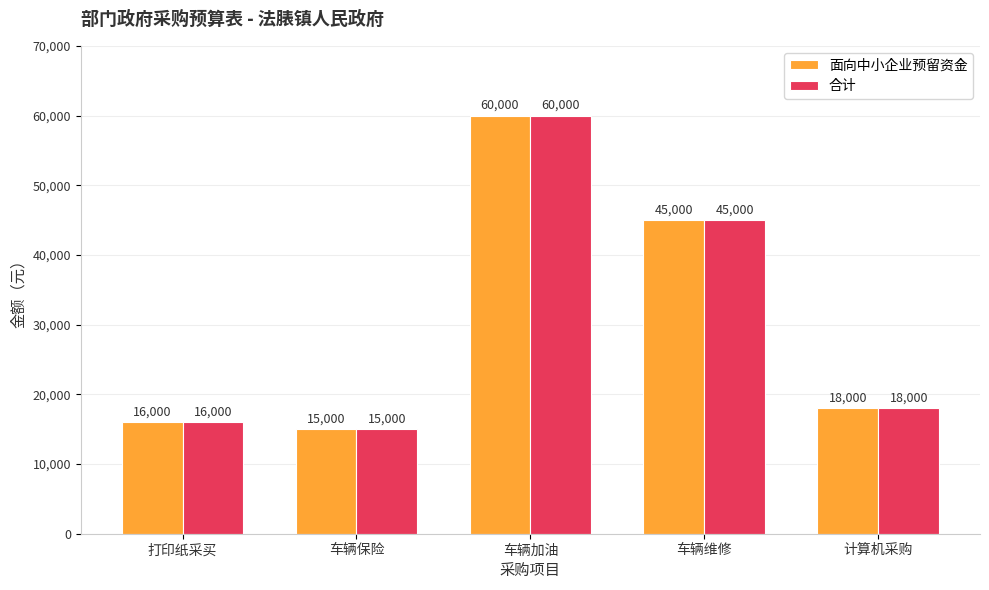

How many bars are there in each group?

2